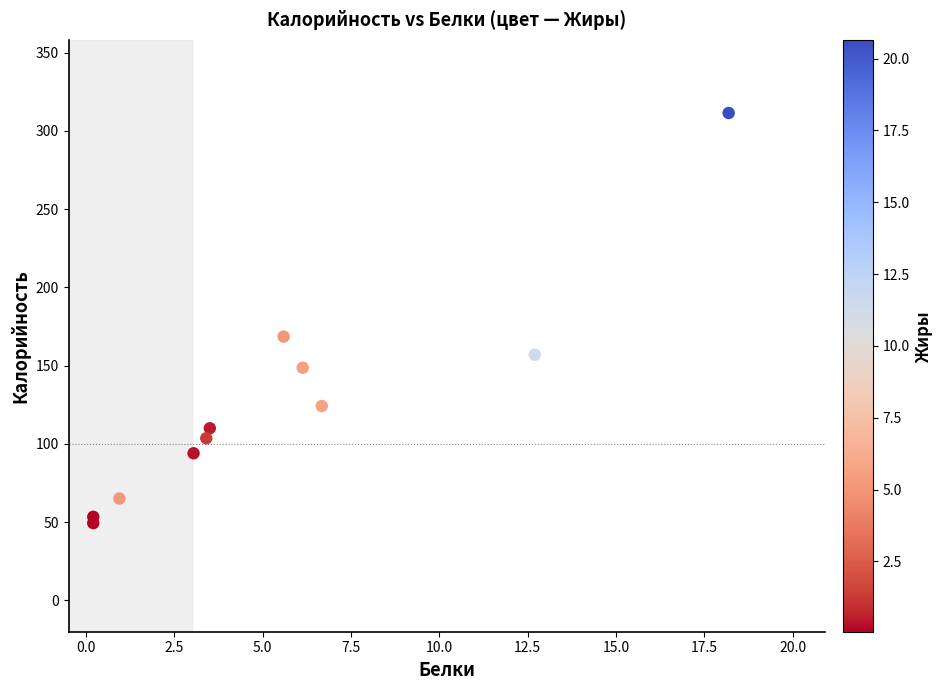

What Y value in the scatter plot is closest to 180?

168.6